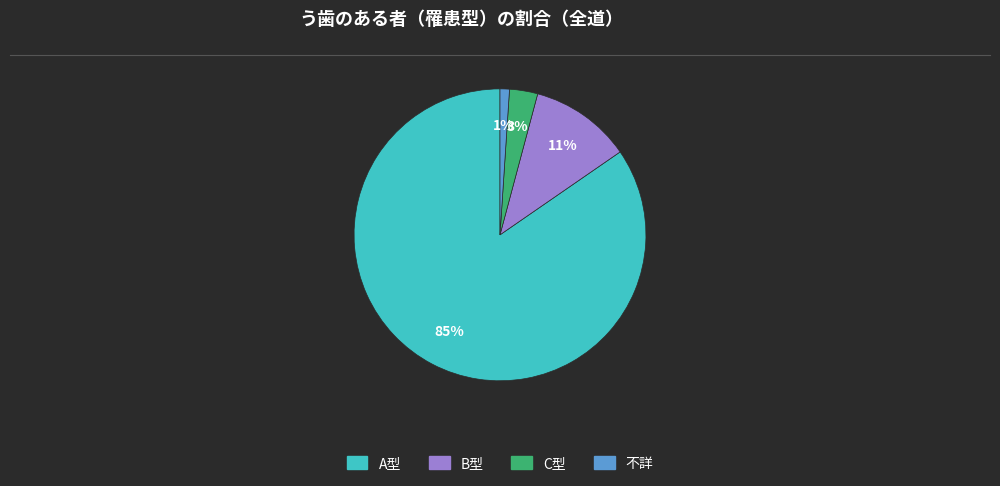

Does any single category account for the majority?

Yes